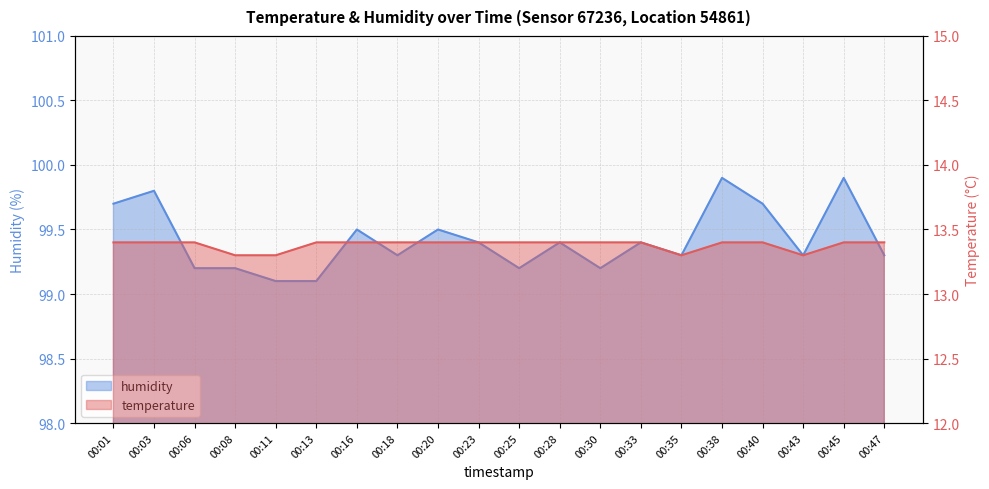

What is the average value of the humidity series?

99.4